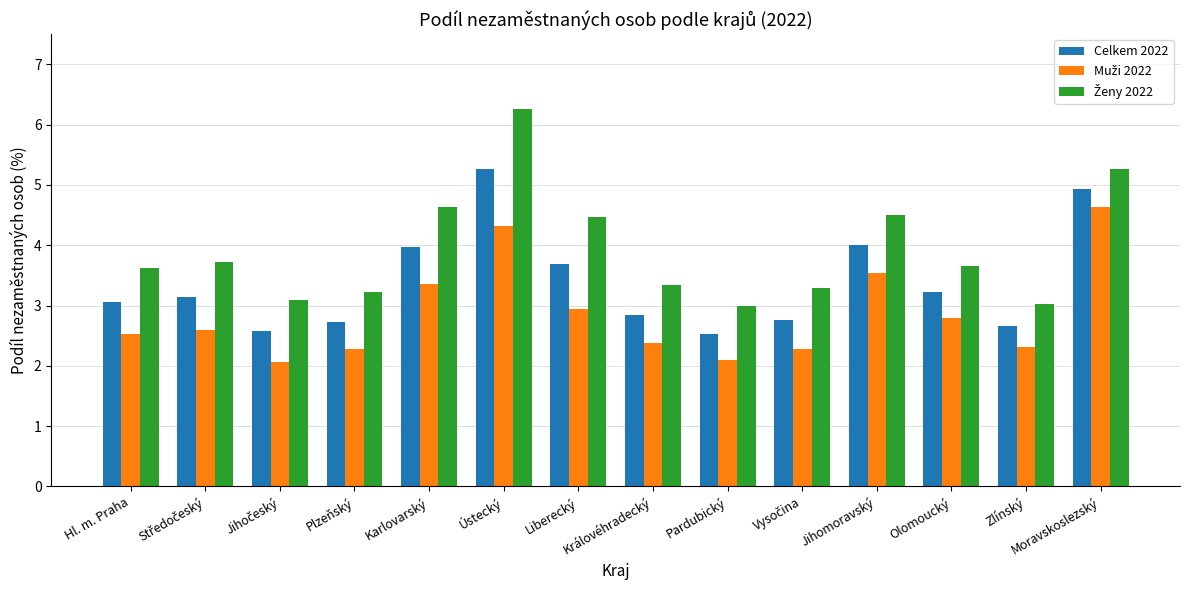

How many values in the Celkem 2022 series exceed 3?

8